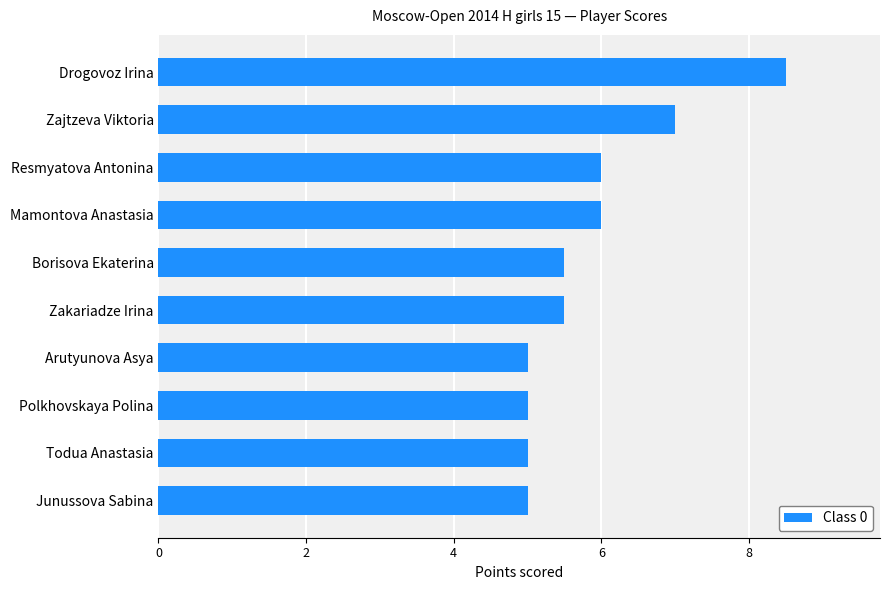

How many values are between 5 and 6?

8